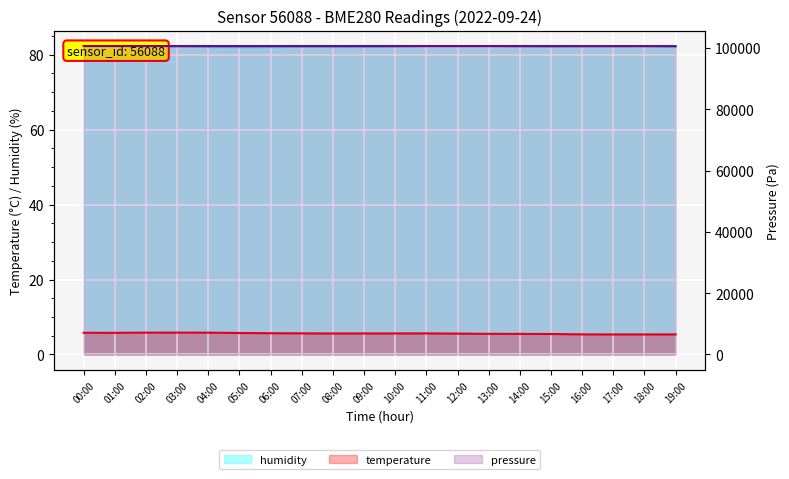

What is the greatest value displayed?

100608.9